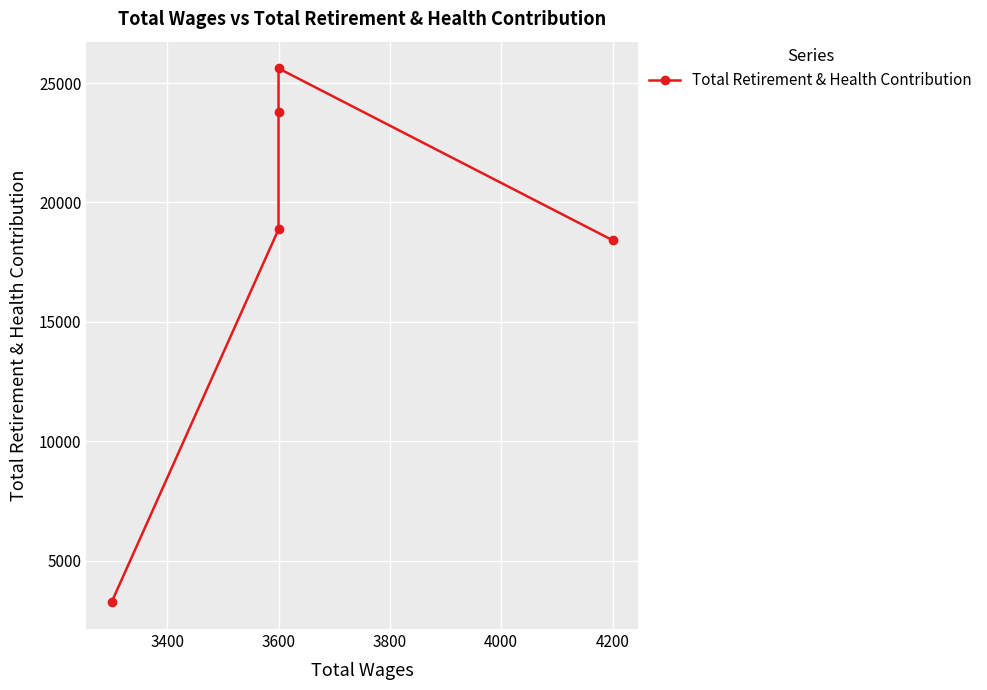

Which has a higher value, 3600 or 3600?

3600